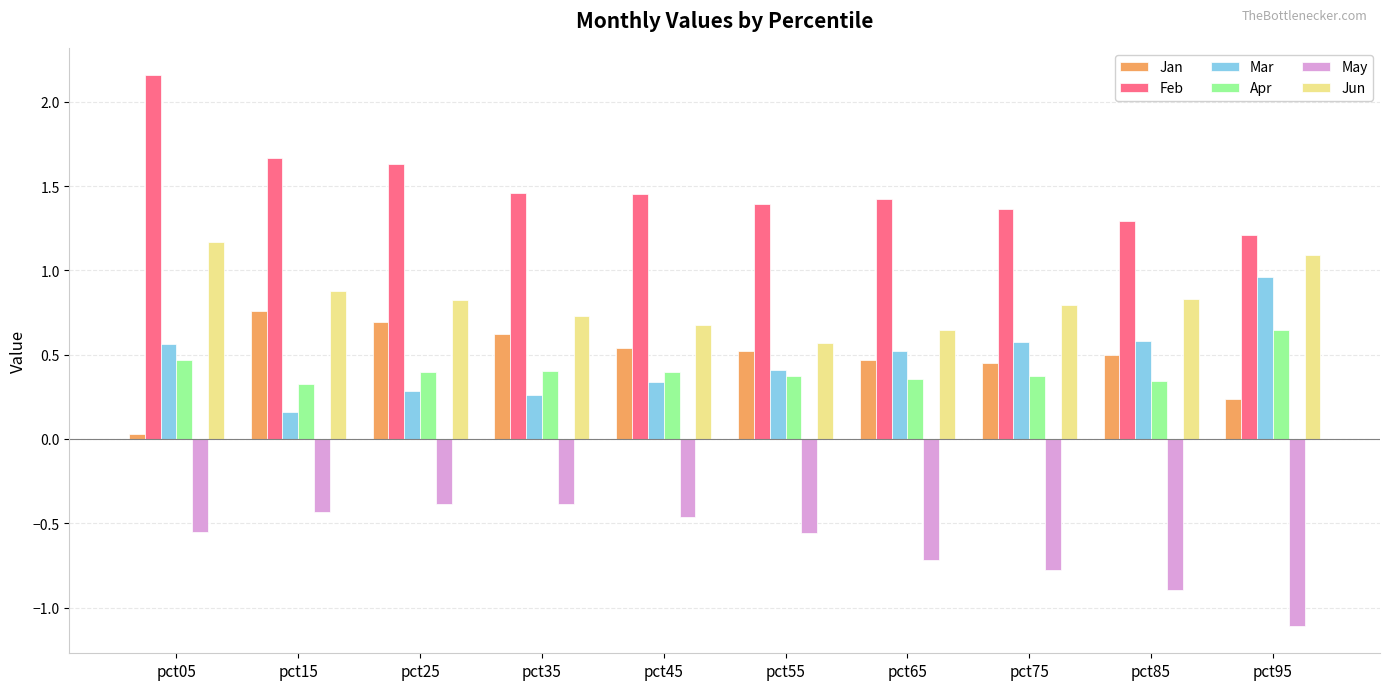

What is the difference between the highest and lowest values at pct15?

2.1